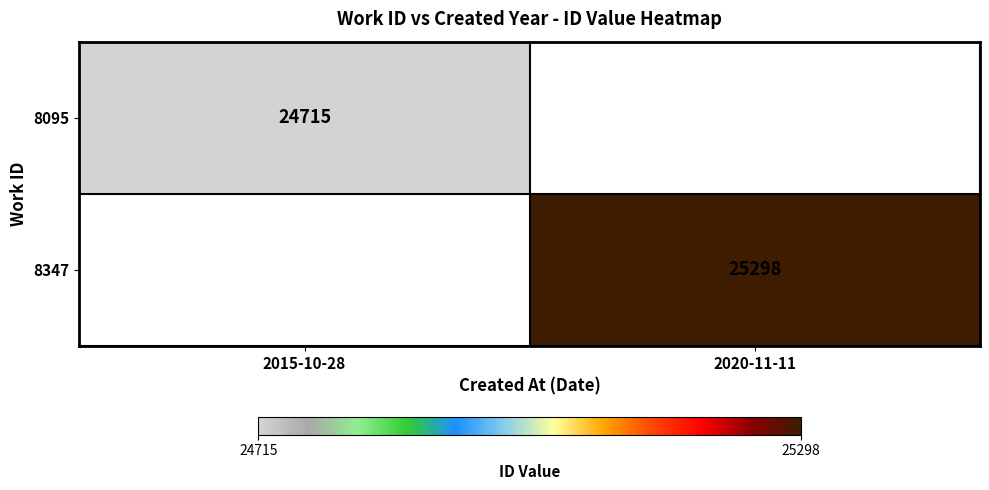

The 8347 series shows 25298 at 2020-11-11. True or false?

True